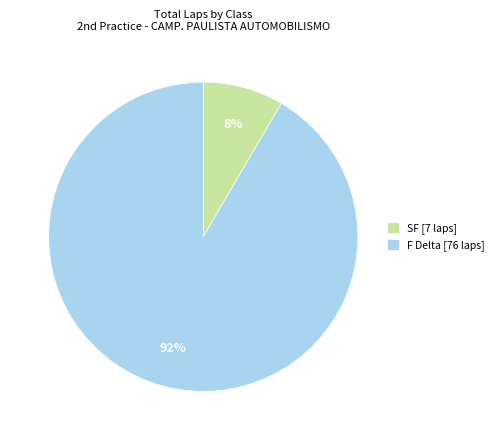

Do F Delta [76 laps] and SF [7 laps] together represent more than half of the pie?

Yes